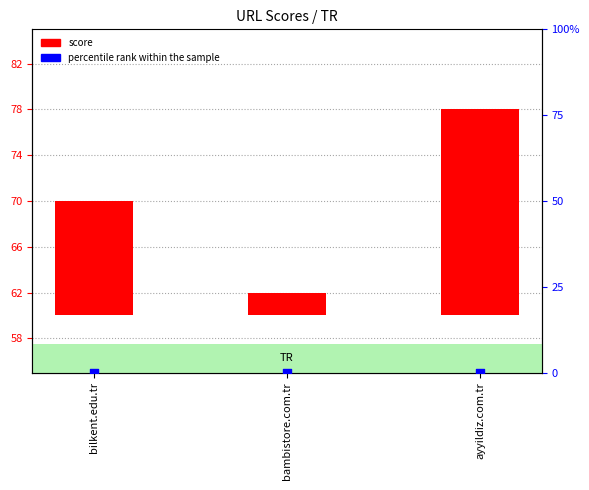

Which series has the widest spread of Y values?

score